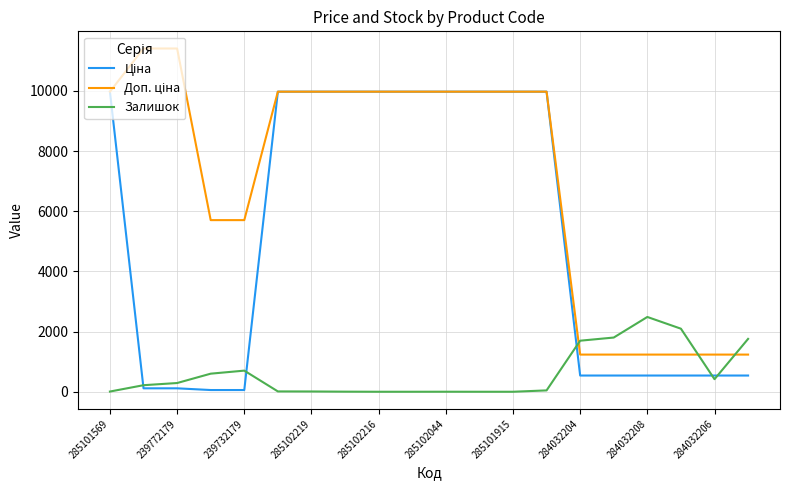

What is the greatest value displayed?

11410.0